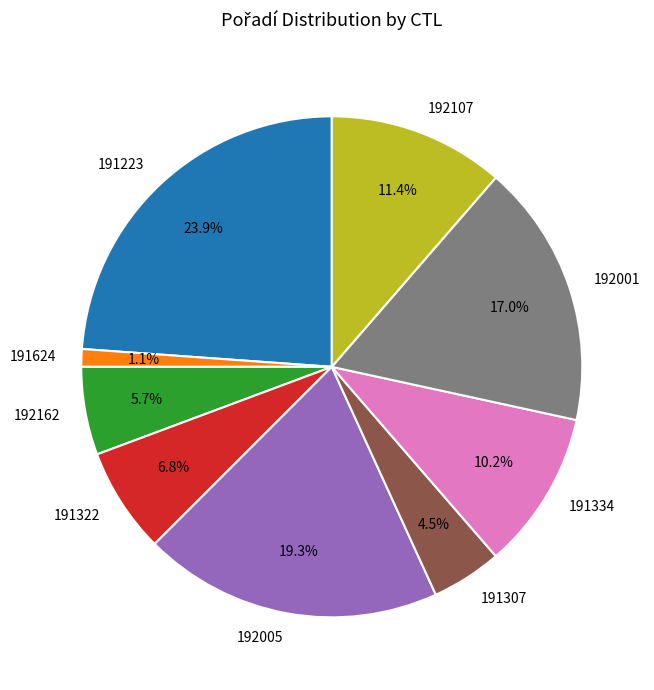

The 191223 slice represents 24% of the pie. True or false?

True